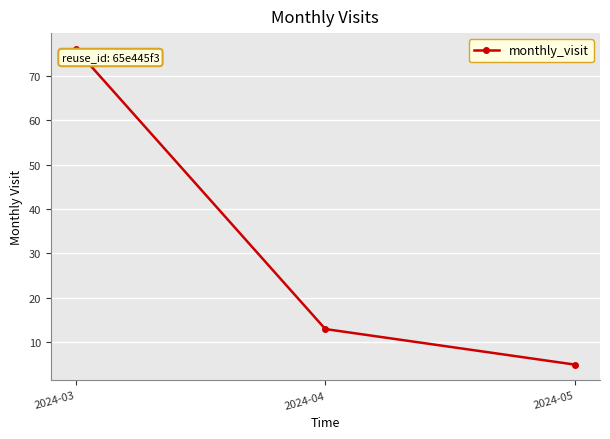

What is the difference between the maximum and second lowest values?

63